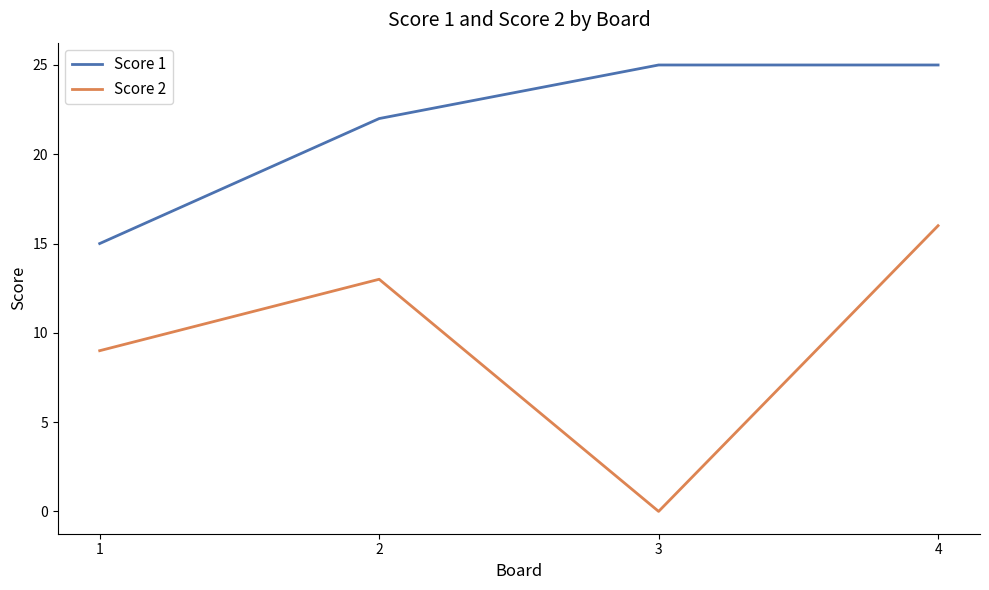

True or false: Score 2 and Score 1 cross at least once.

False